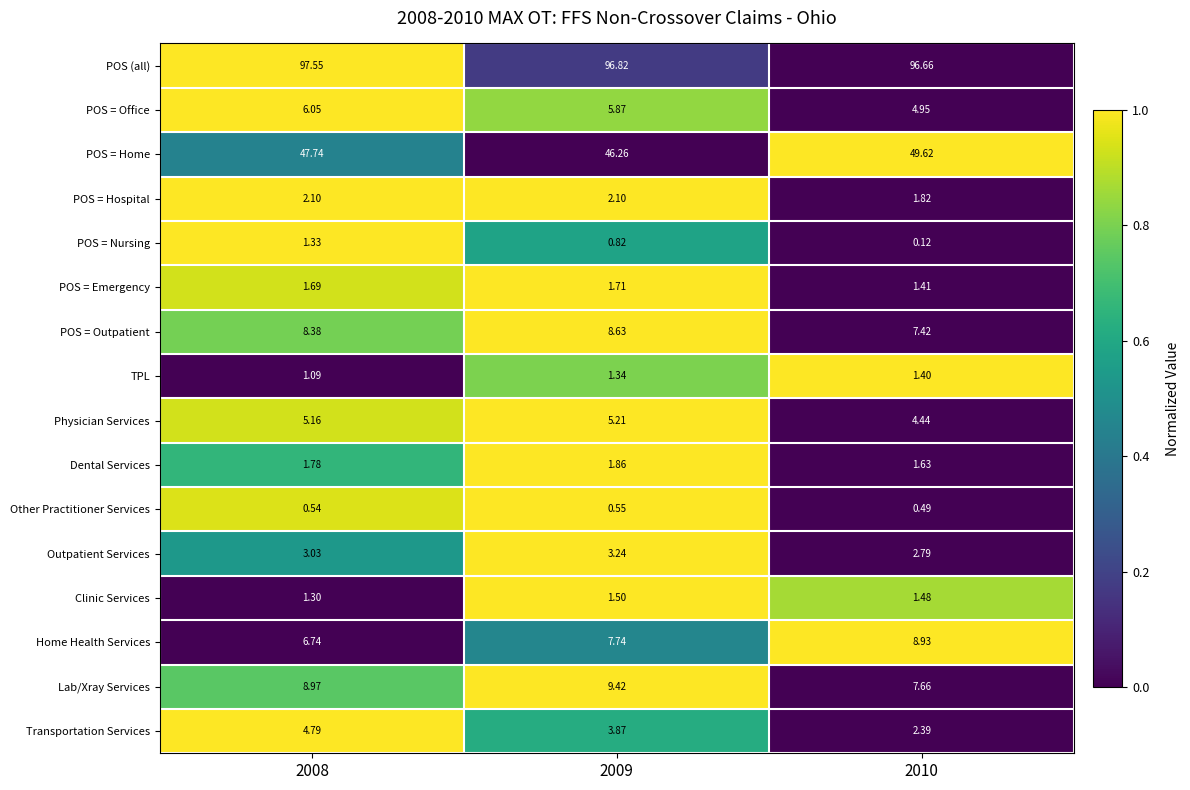

List the series in order of their peak value, highest first.

POS (all), POS = Home, Lab/Xray Services, Home Health Services, POS = Outpatient, POS = Office, Physician Services, Transportation Services, Outpatient Services, POS = Hospital, Dental Services, POS = Emergency, Clinic Services, TPL, POS = Nursing, Other Practitioner Services